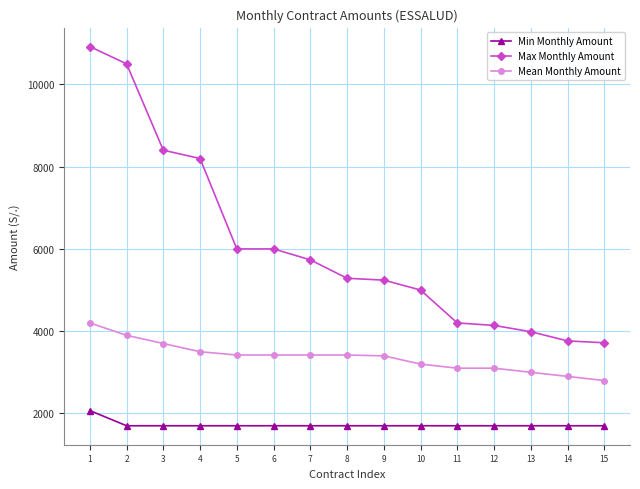

What is the value of the Min Monthly Amount point at the 4th from the left?

1700